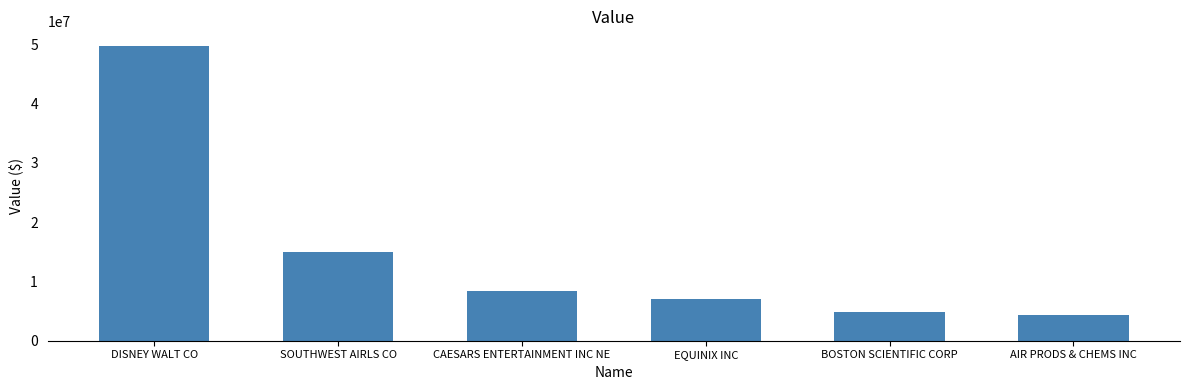

Reading left to right, what are all the values shown in this chart?

49653000	15016000	8376000	7035000	4907000	4372000